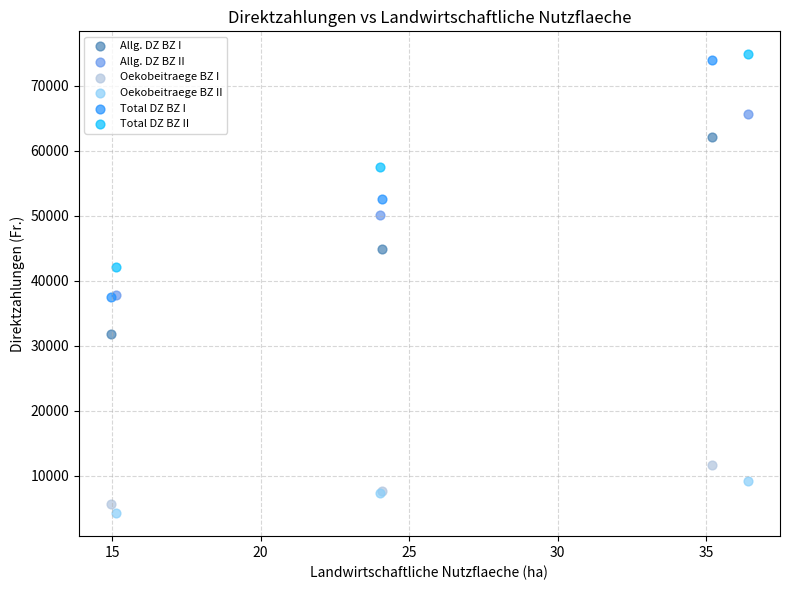

Which series contains the lowest Y value?

Oekobeitraege BZ II